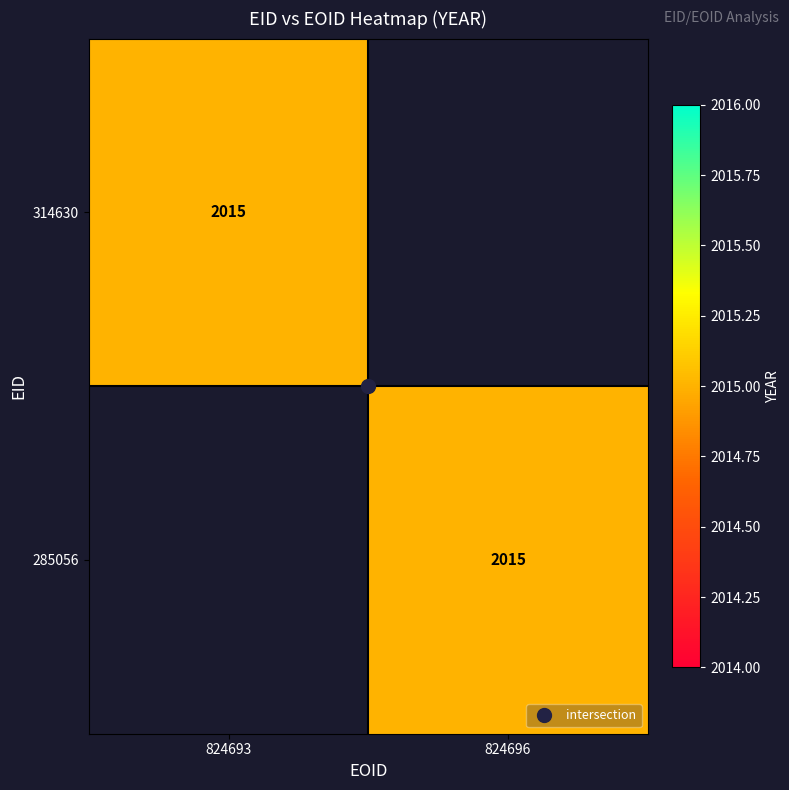

Which has a higher value, 824693 or 824696?

824696